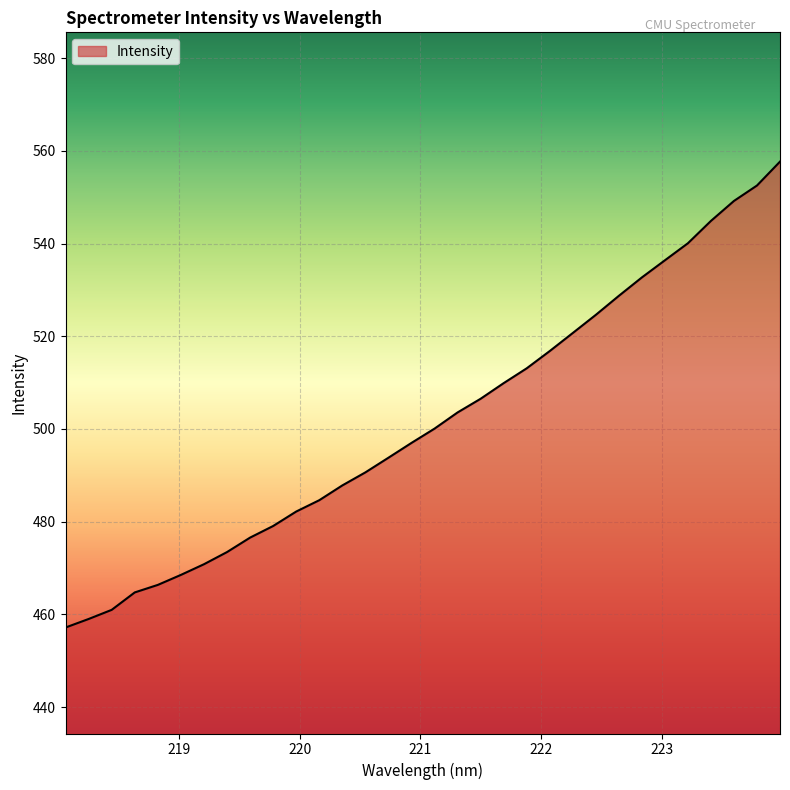

What is the difference between the maximum and minimum values?

100.5